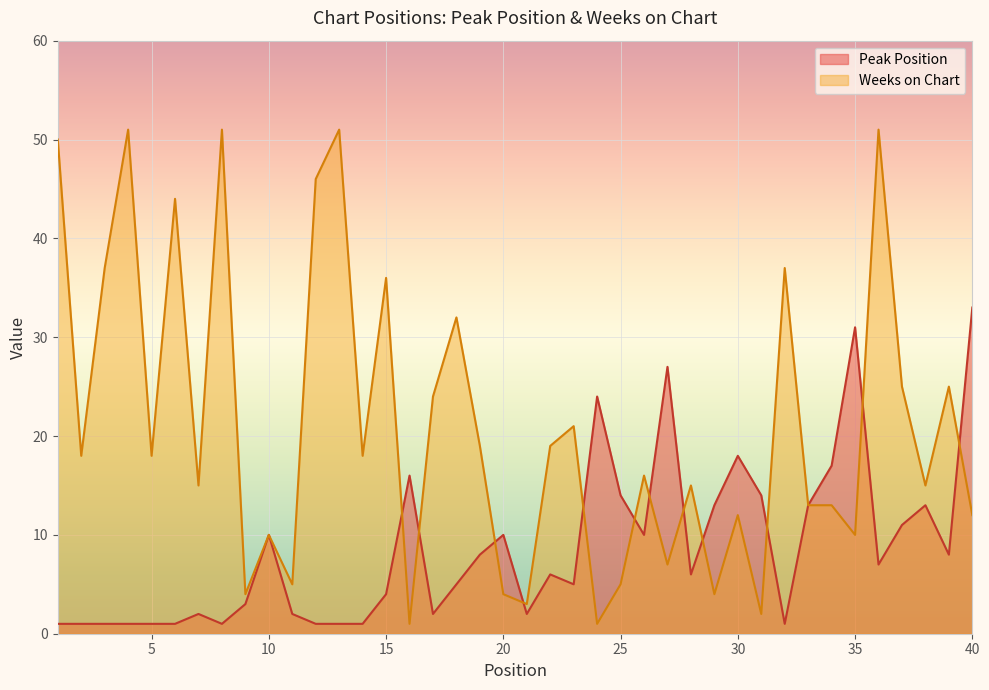

Where is the first local minimum for Peak Position?

8